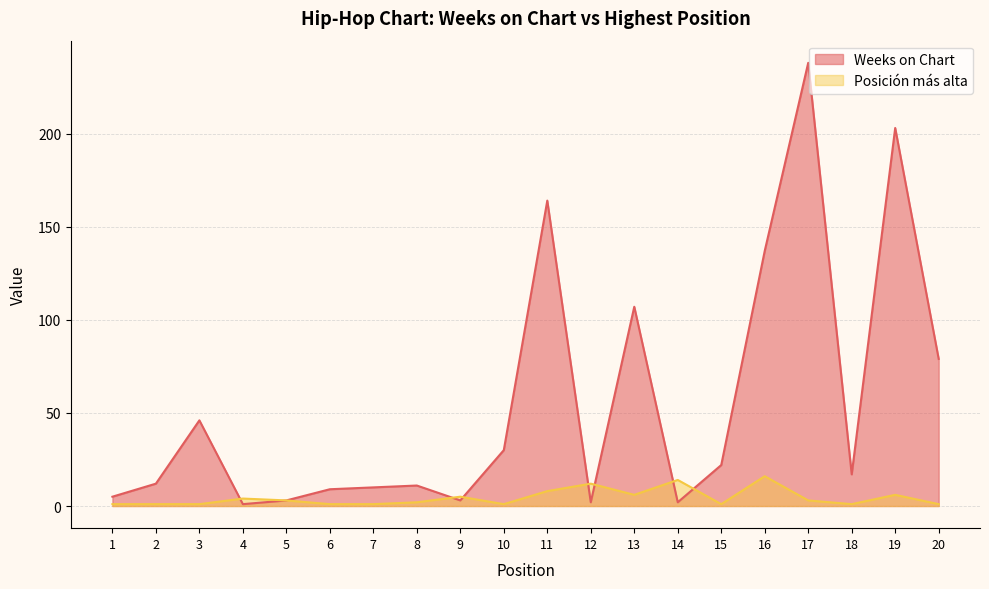

In Weeks on Chart, how many points are lower than both neighbors (excluding endpoints)?

5